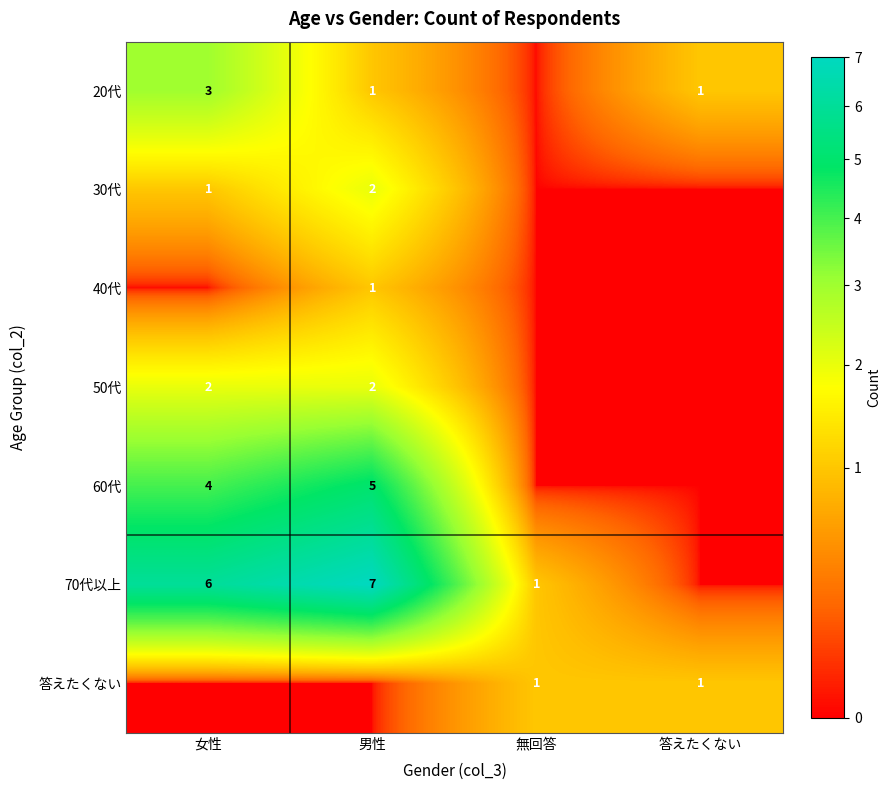

How many data points does each series have?

4